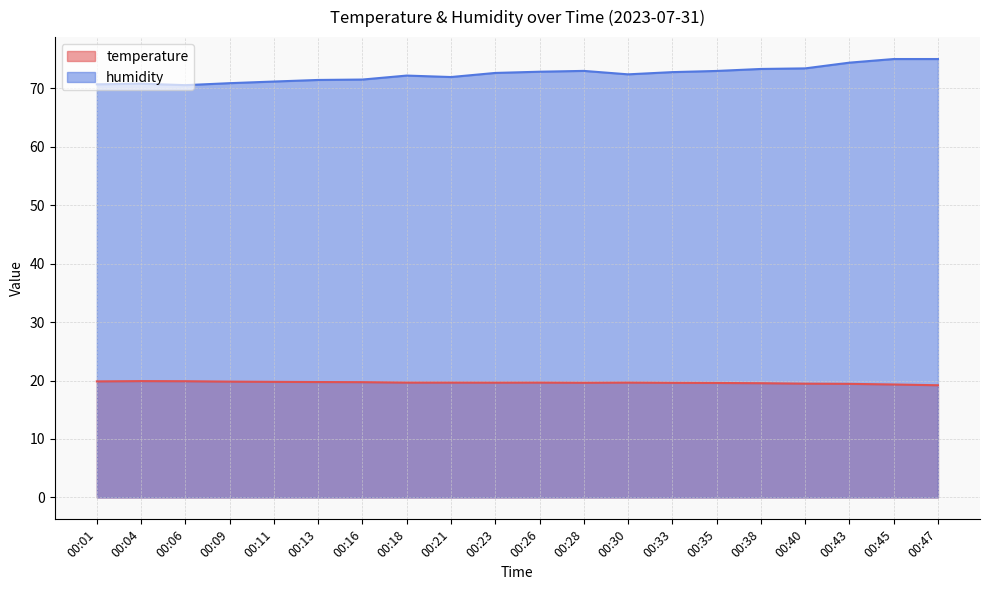

What are all the series names shown in the legend?

temperature, humidity